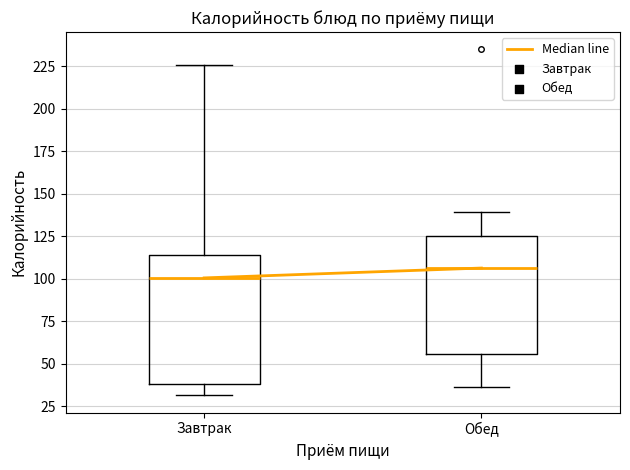

Where is the upper edge of the box for Завтрак on the y-axis? The values are not printed on the chart, so give them approximately, as read against the axis.

115